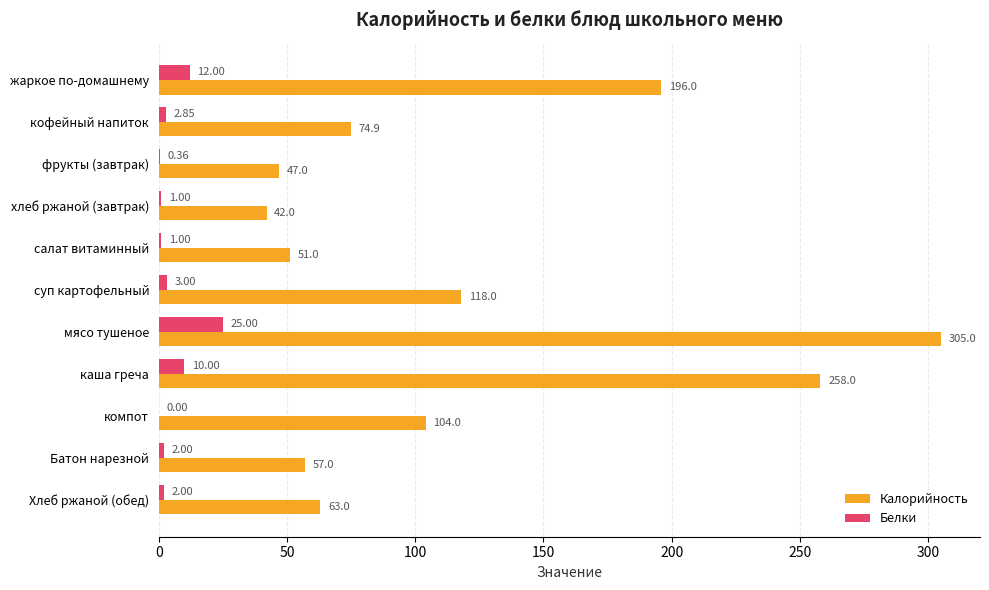

Which series has the largest total across all categories?

Калорийность